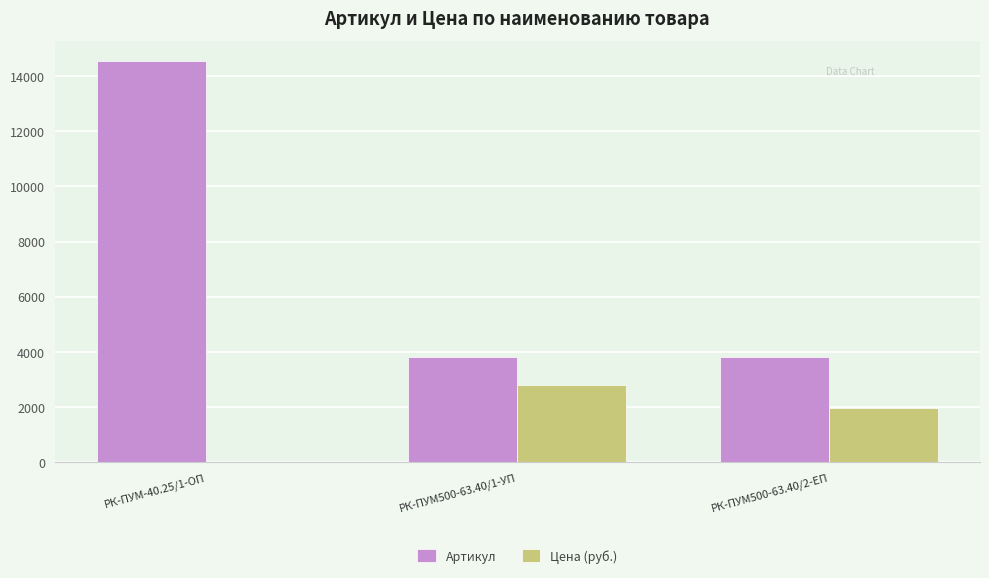

The value of Цена (руб.) at РК-ПУМ500-63.40/2-ЕП is 3254.2. True or false?

False